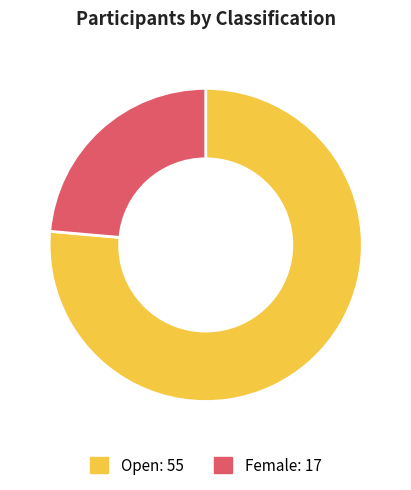

Rank the categories by value from lowest to highest.

Female, Open